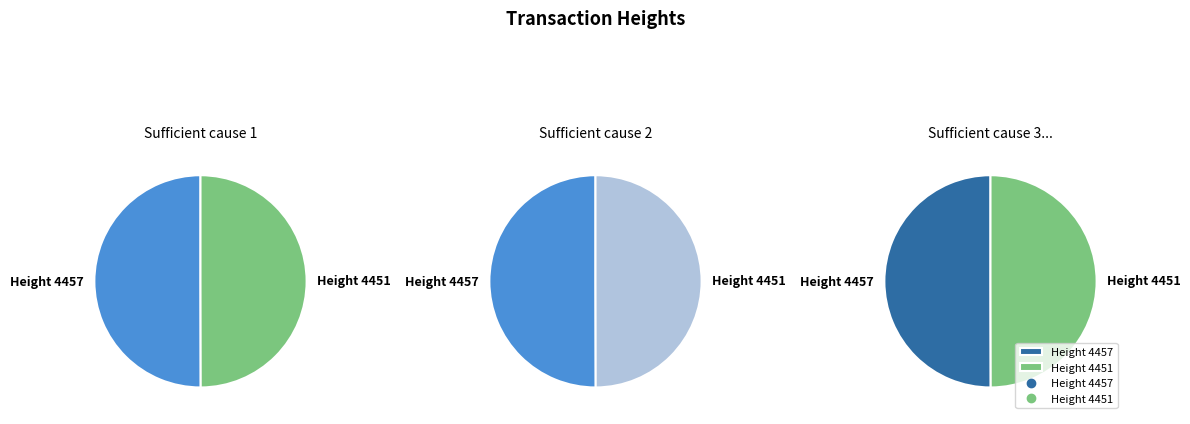

True or false: Height 4451 accounts for 50% of the total.

True